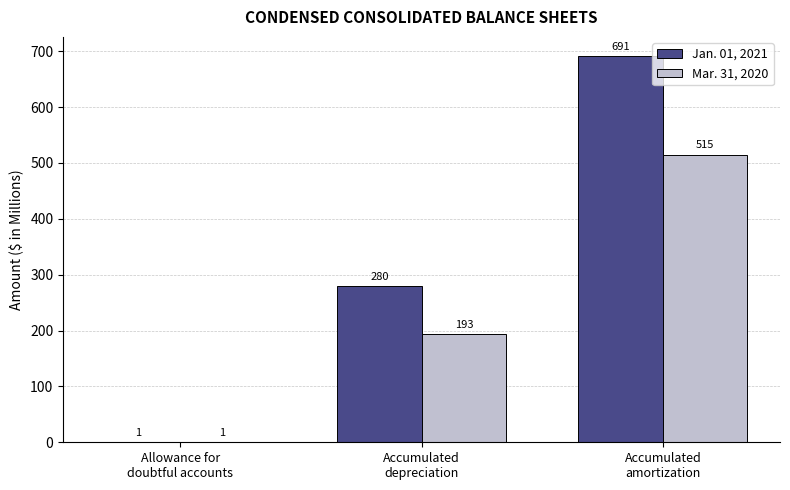

Which series changed the most between Allowance for
doubtful accounts and Accumulated
amortization?

Jan. 01, 2021